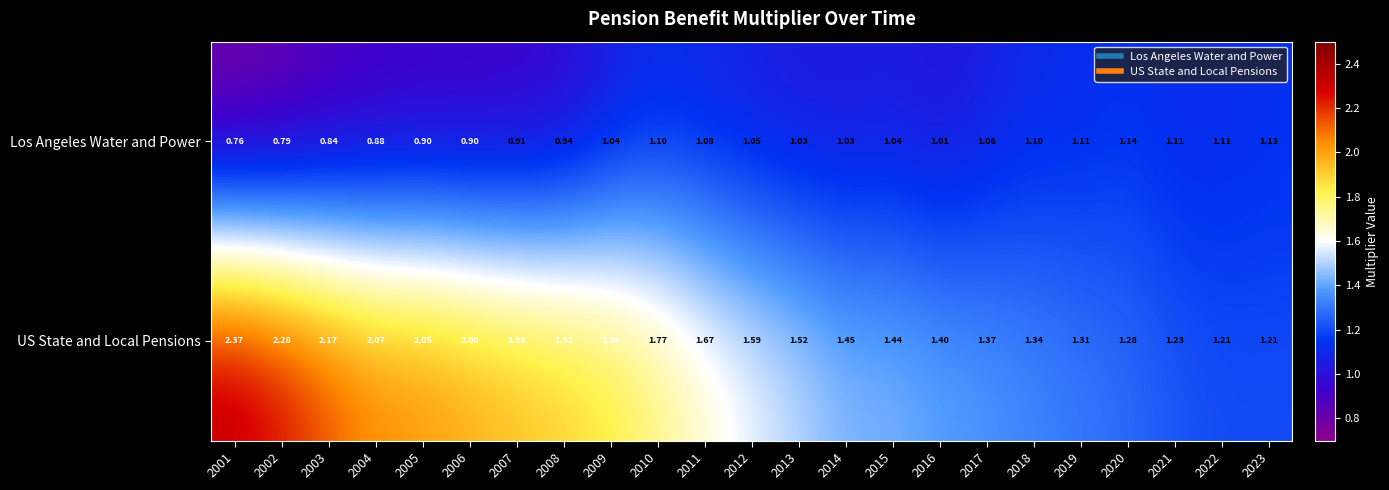

At how many categories does at least one series exceed 1?

23